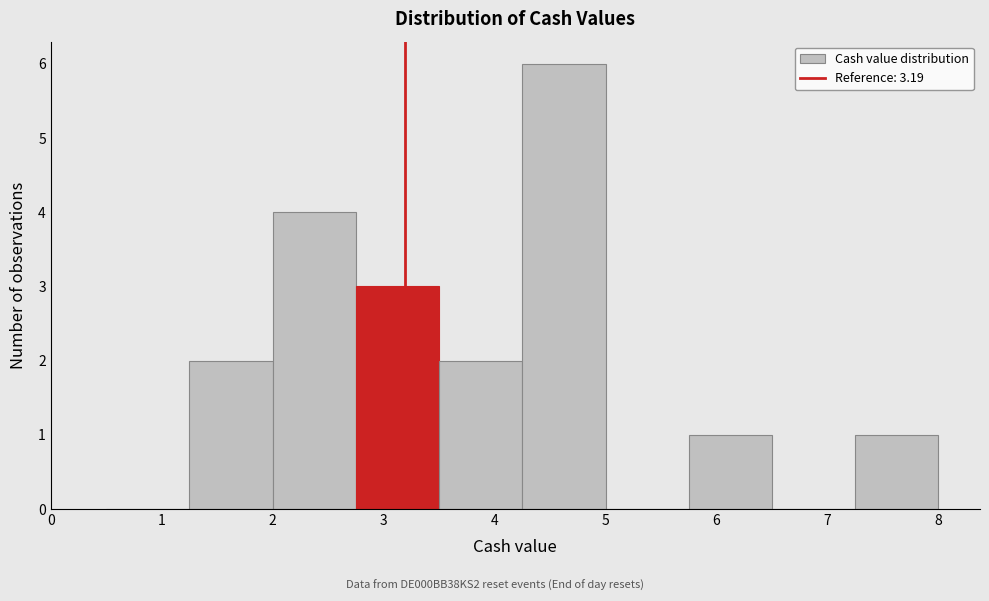

How tall is the bar that spans 3.50 to 4.25 on the x-axis? Neither the bar edges nor the heights are printed on the chart, so give them approximately, as read against the axes.

2